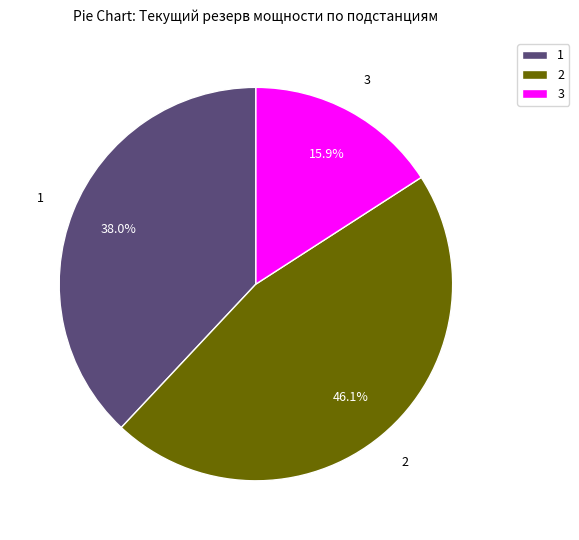

Combined, what portion of the pie is 2 and 1?

84.1%